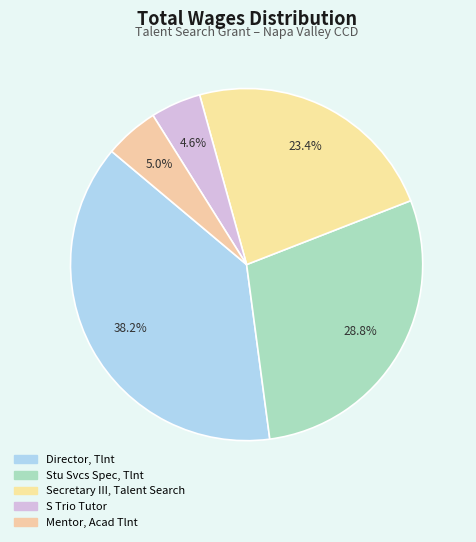

How many slices are in this pie chart?

5